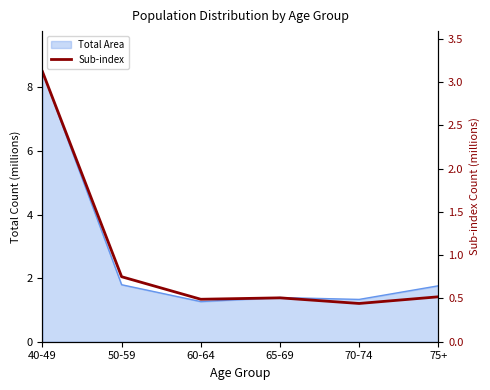

How many data points does each series have?

6